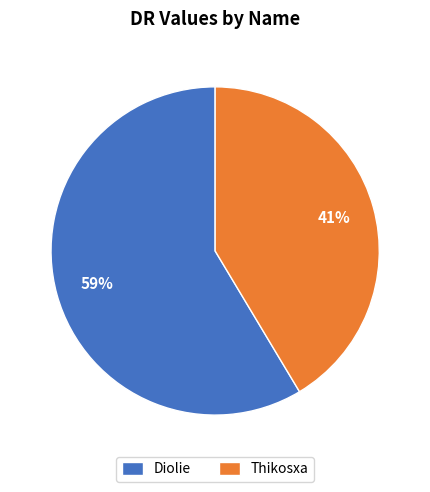

To the nearest percent, what is the average slice percentage?

50%